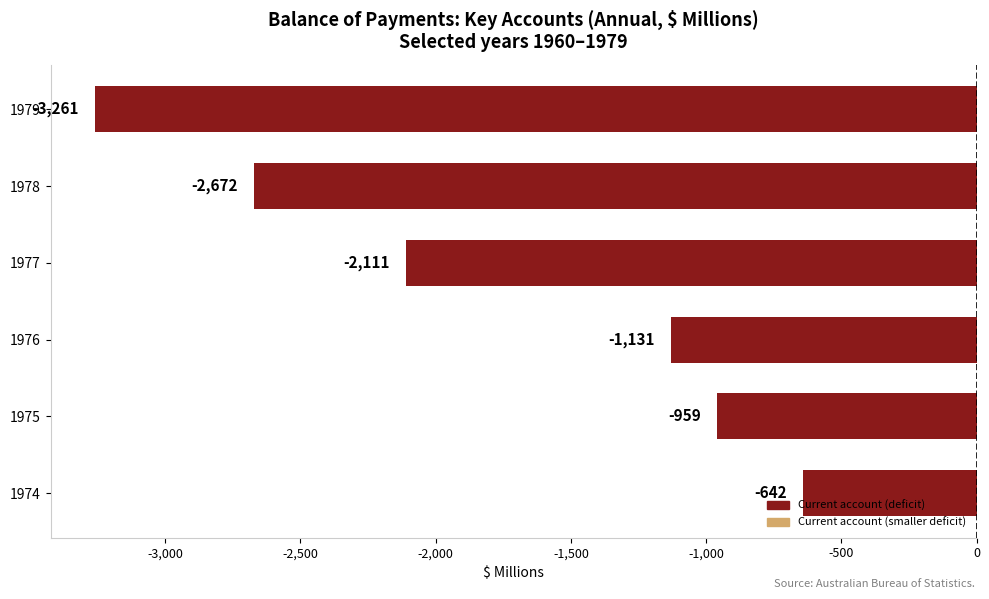

What is the greatest value displayed?

-642